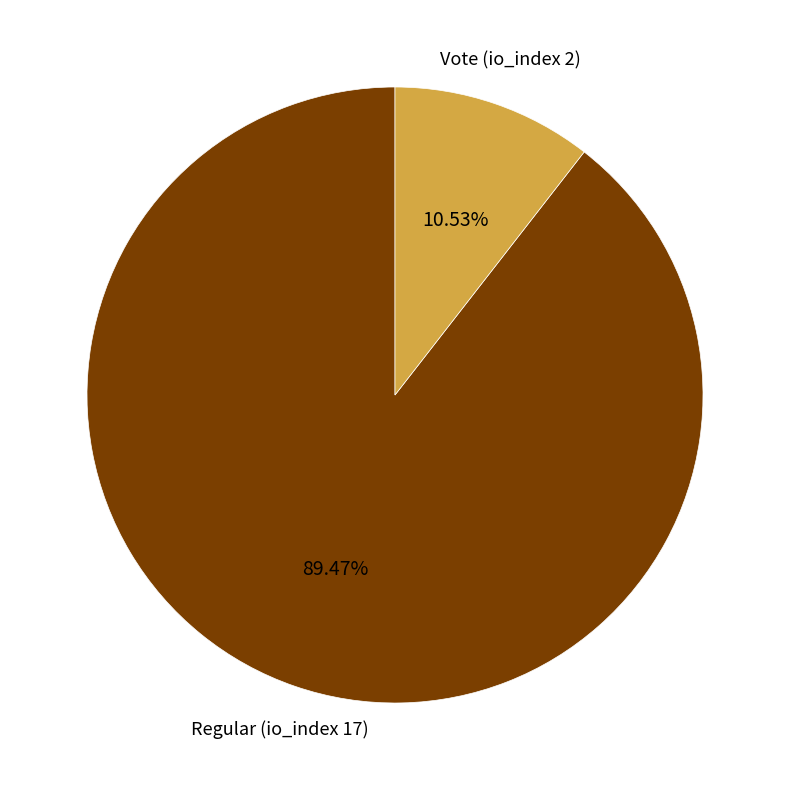

To the nearest percent, what is the difference between the largest and smallest slice percentages?

79%